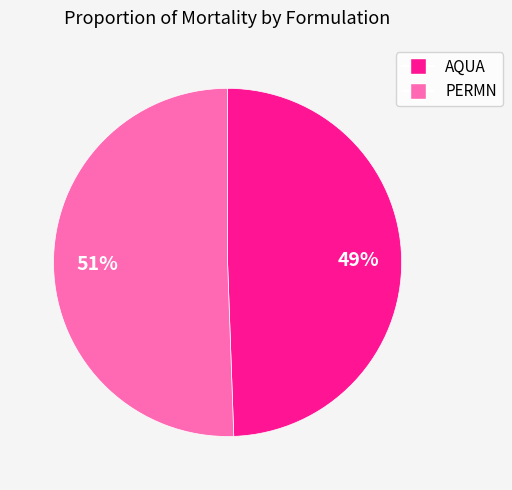

What percentage is the PERMN slice, to the nearest percent?

51%